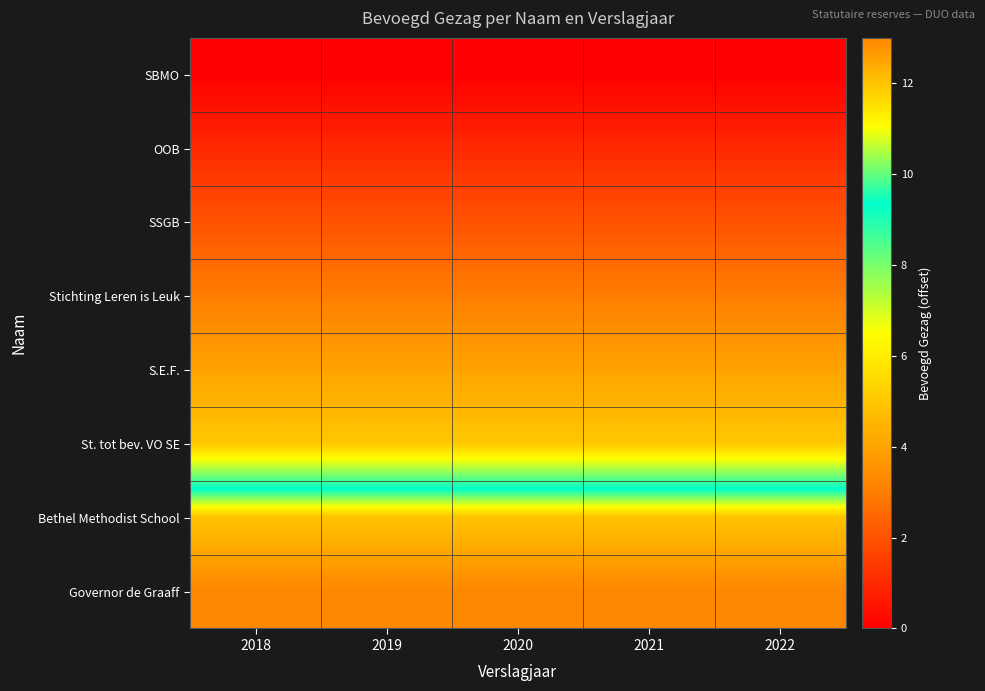

Reading left to right, list all the values displayed in this chart.

SBMO: 2018=0	2019=0	2020=0	2021=0	2022=0
OOB: 2018=1	2019=1	2020=1	2021=1	2022=1
SSGB: 2018=2	2019=2	2020=2	2021=2	2022=2
Stichting Leren is Leuk: 2018=3	2019=3	2020=3	2021=3	2022=3
S.E.F.: 2018=4	2019=4	2020=4	2021=4	2022=4
St. tot bev. VO SE: 2018=5	2019=5	2020=5	2021=5	2022=5
Bethel Methodist School: 2018=12	2019=12	2020=12	2021=12	2022=12
Governor de Graaff: 2018=13	2019=13	2020=13	2021=13	2022=13